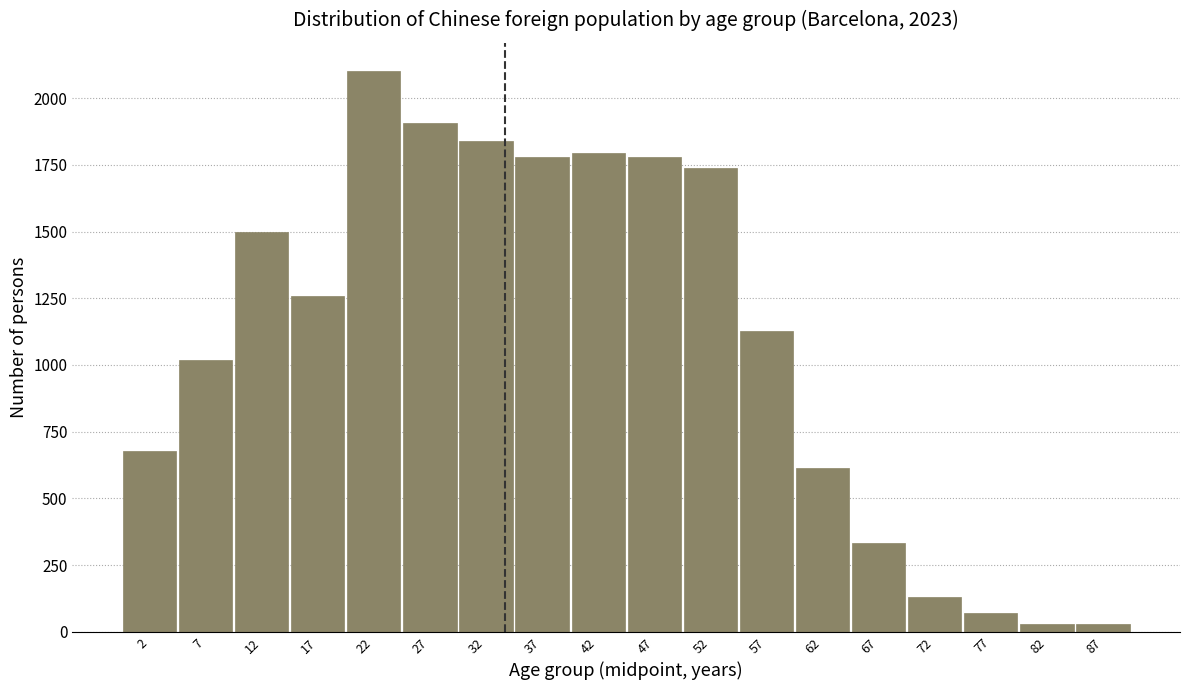

What is the maximum value shown in the chart?

2102